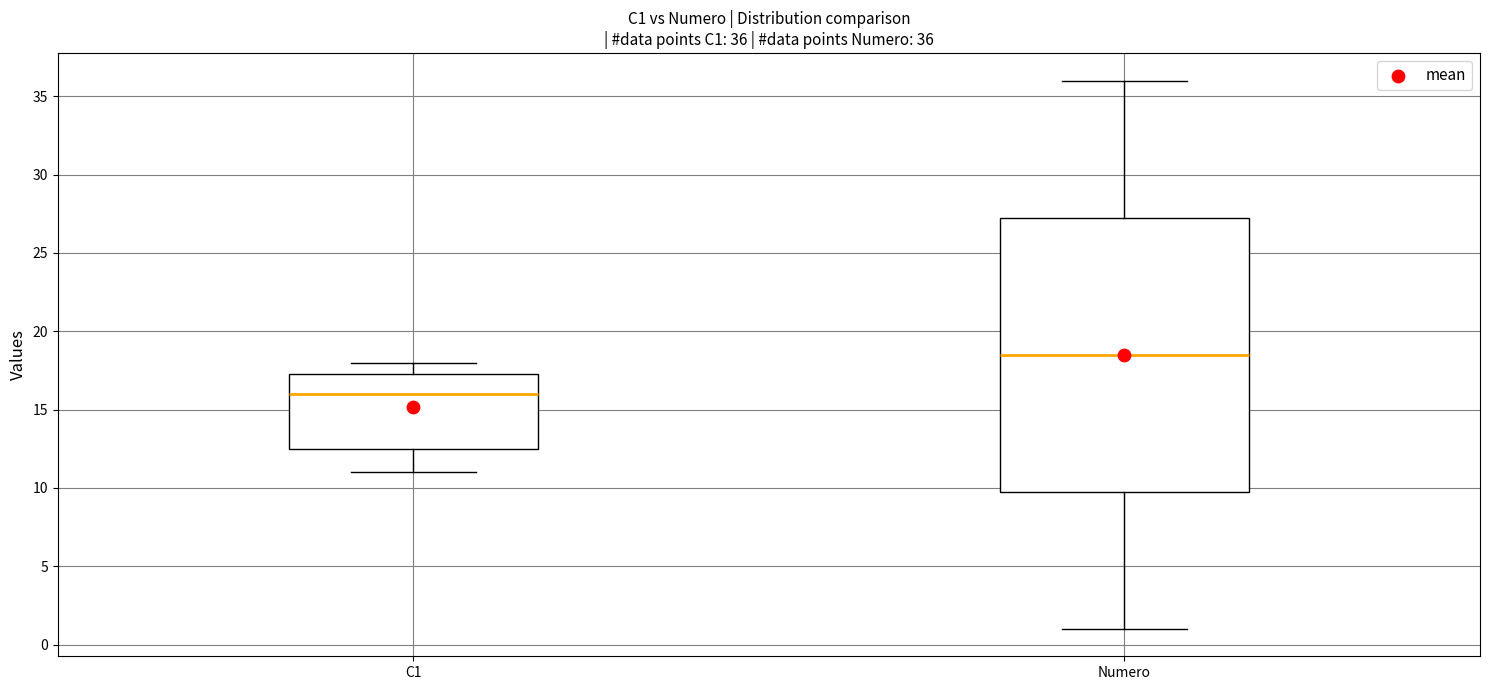

Comparing the boxes themselves (not the whiskers), which one is the tallest?

Numero